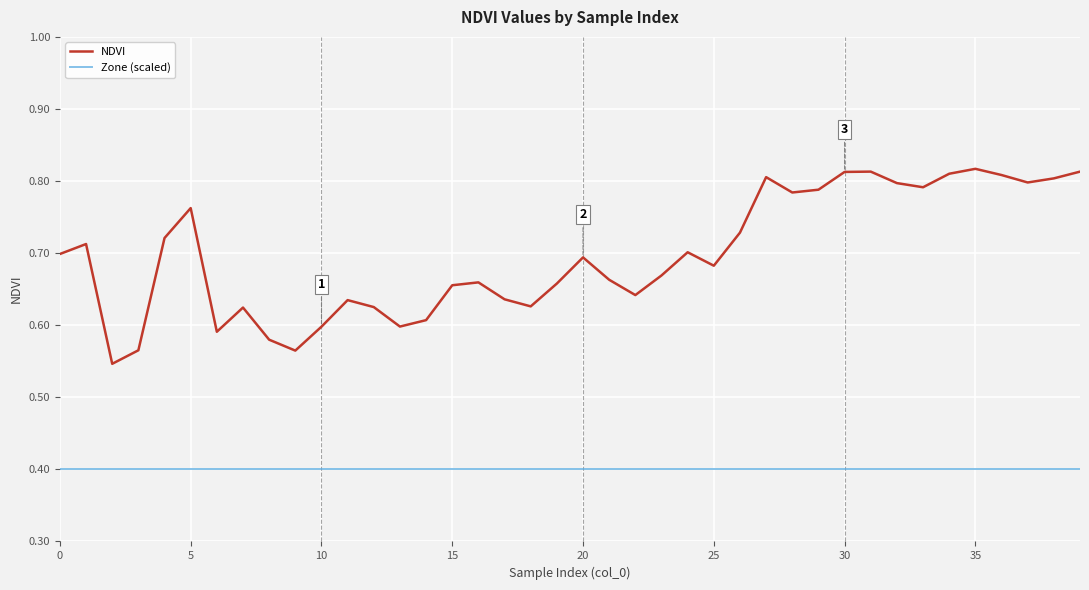

What is the smallest value displayed?

0.4